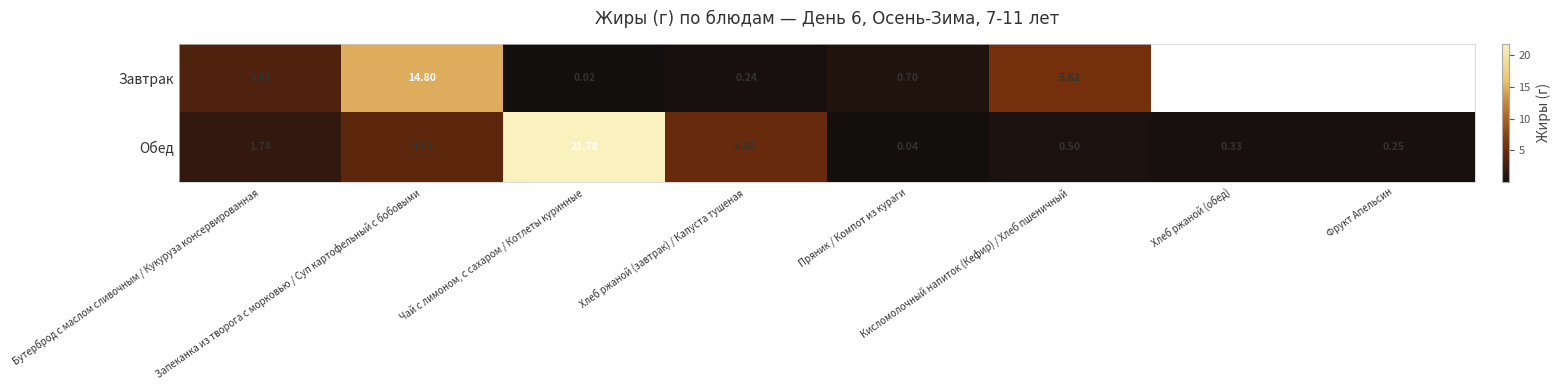

Which has a higher value, Пряник / Компот из кураги or Бутерброд с маслом сливочным / Кукуруза консервированная?

Бутерброд с маслом сливочным / Кукуруза консервированная